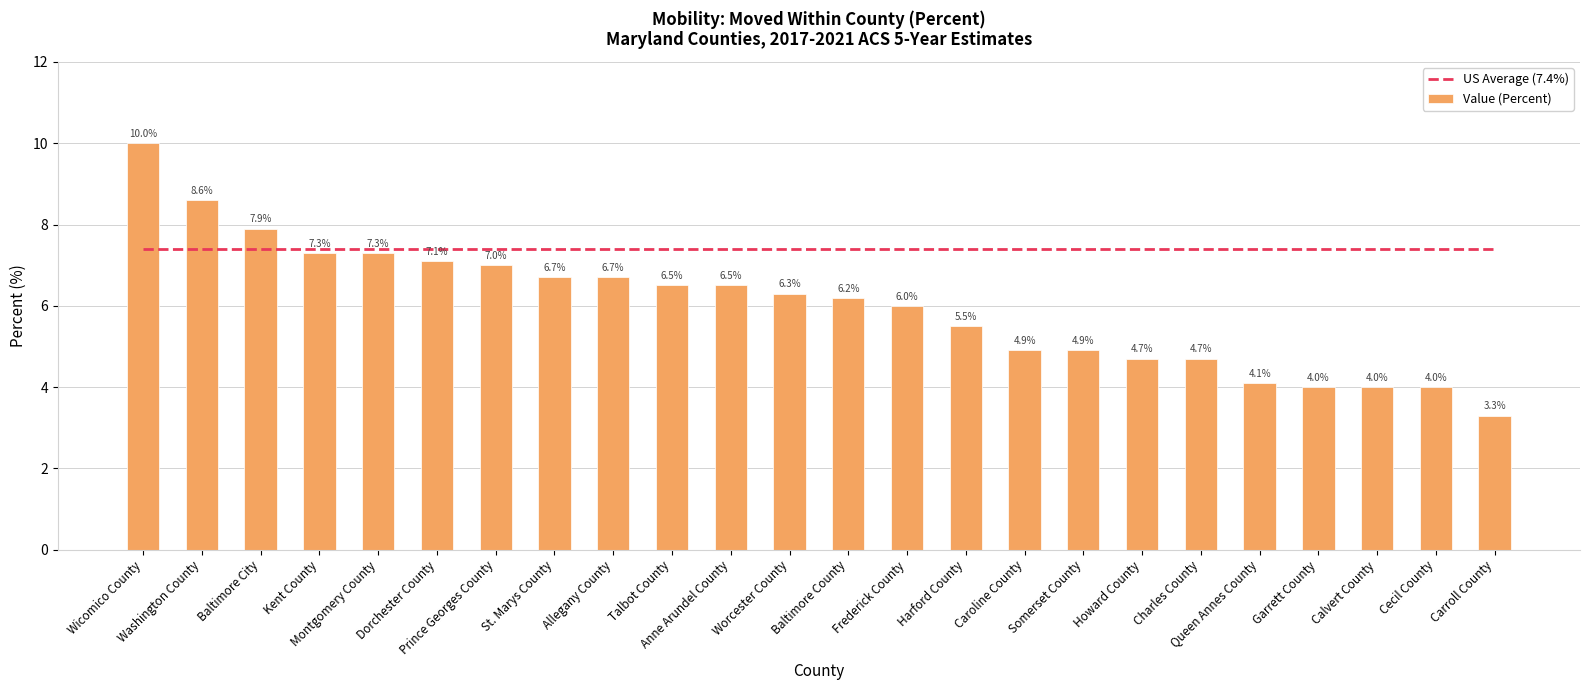

At Howard County, list the series in order from largest to smallest.

US Average (7.4%), Value (Percent)